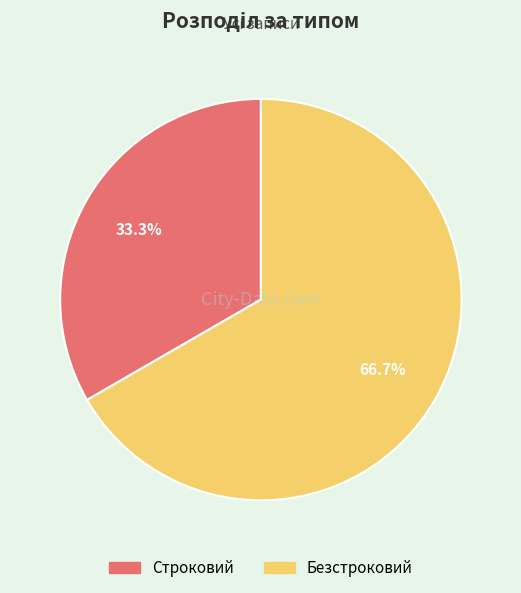

Which category has the smallest portion of the pie?

Строковий